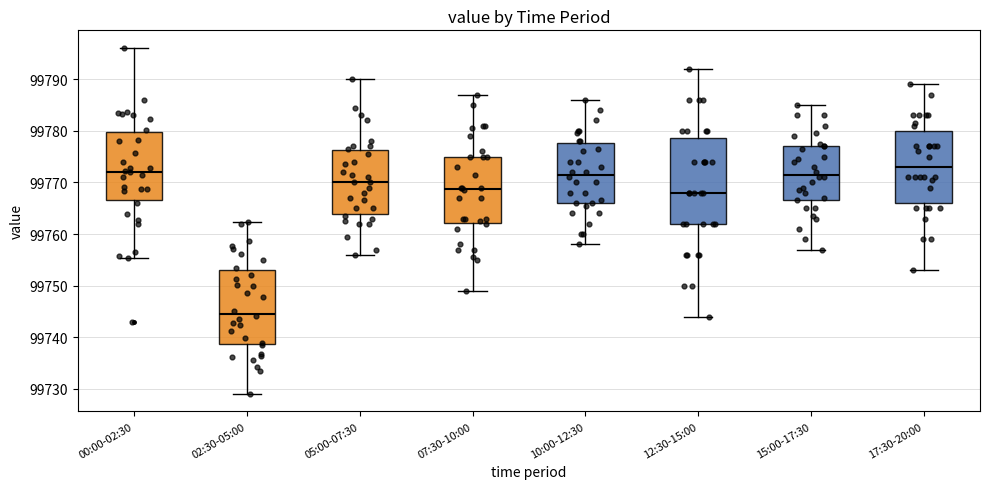

Reading left to right, transcribe this box plot: for each box, give where its median line is, the range the box spans, and where its two whiskers end, as read against the y-axis. The values are not printed on the chart, so give them approximately, as read against the axis.

00:00-02:30: median 99772, box 99767 to 99780, whiskers 99755 to 99796
02:30-05:00: median 99745, box 99739 to 99753, whiskers 99729 to 99762
05:00-07:30: median 99770, box 99764 to 99776, whiskers 99756 to 99790
07:30-10:00: median 99769, box 99762 to 99775, whiskers 99749 to 99787
10:00-12:30: median 99772, box 99766 to 99778, whiskers 99758 to 99786
12:30-15:00: median 99768, box 99762 to 99779, whiskers 99744 to 99792
15:00-17:30: median 99772, box 99767 to 99777, whiskers 99757 to 99785
17:30-20:00: median 99773, box 99766 to 99780, whiskers 99753 to 99789